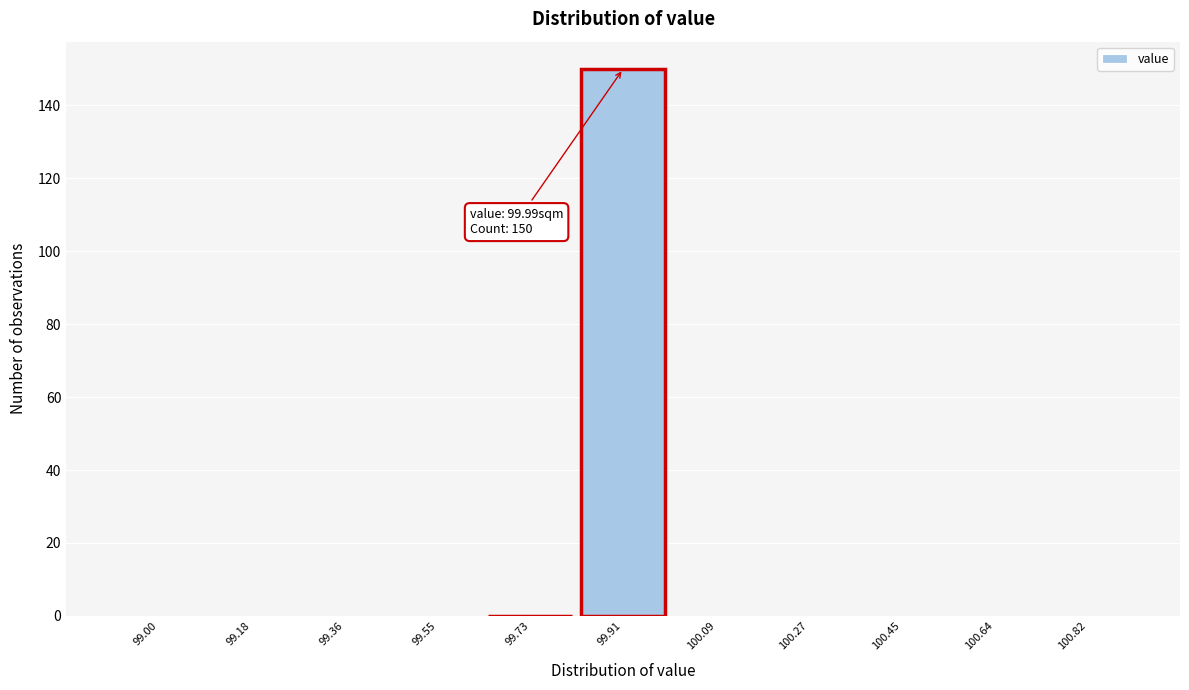

Reading left to right, extract all data points from this chart.

99.00=0	99.18=0	99.36=0	99.55=0	99.73=0	99.91=150	100.09=0	100.27=0	100.45=0	100.64=0	100.82=0